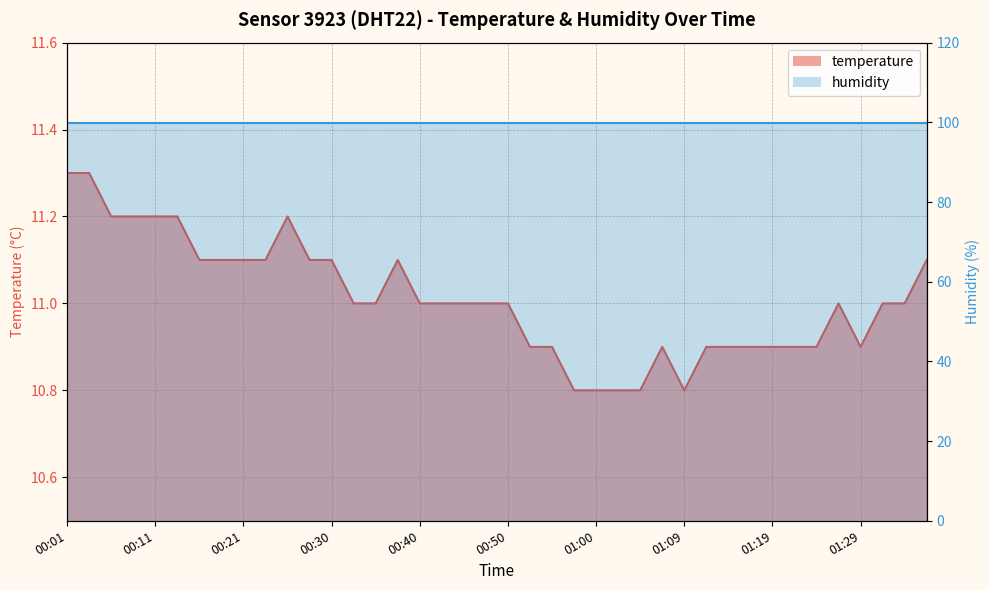

Where does the data first go above 11?

00:01